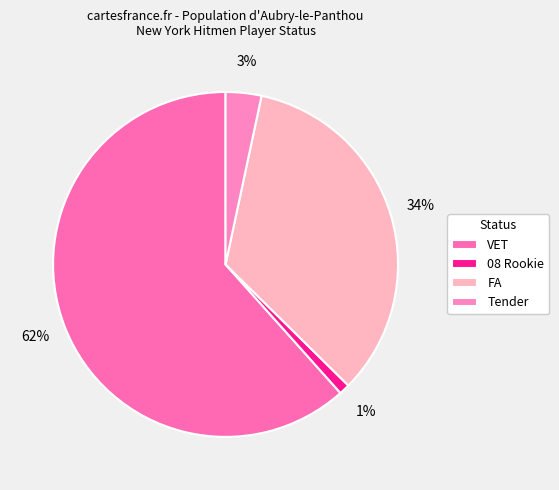

To the nearest percent, what is the difference between the largest and smallest slice percentages?

61%